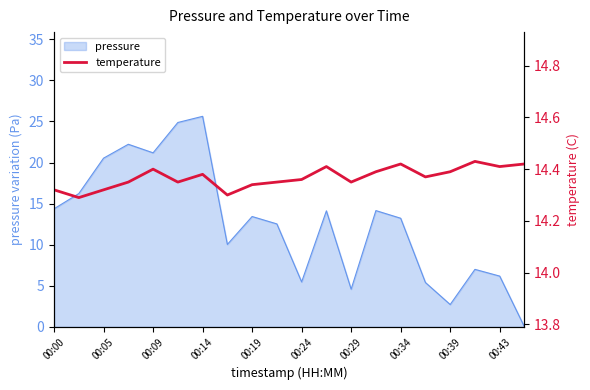

What is the maximum value for pressure?

25.6